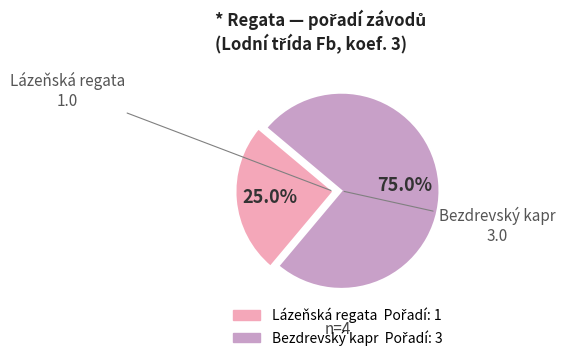

Is there a majority slice in this chart?

Yes